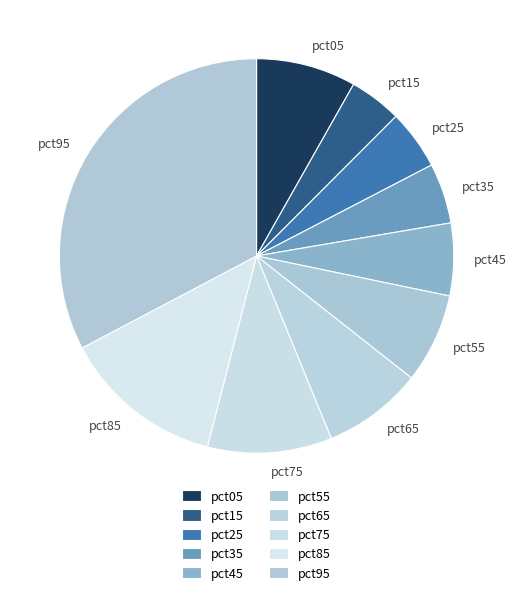

Is the sum of pct85 and pct75 greater than half?

No